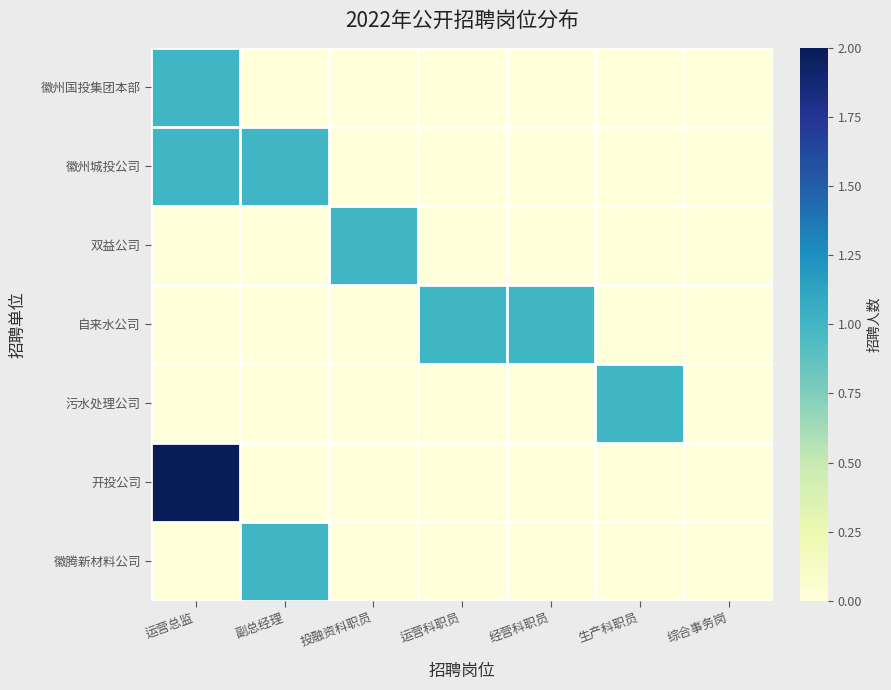

What is the difference between the highest and lowest values at 生产科职员?

1